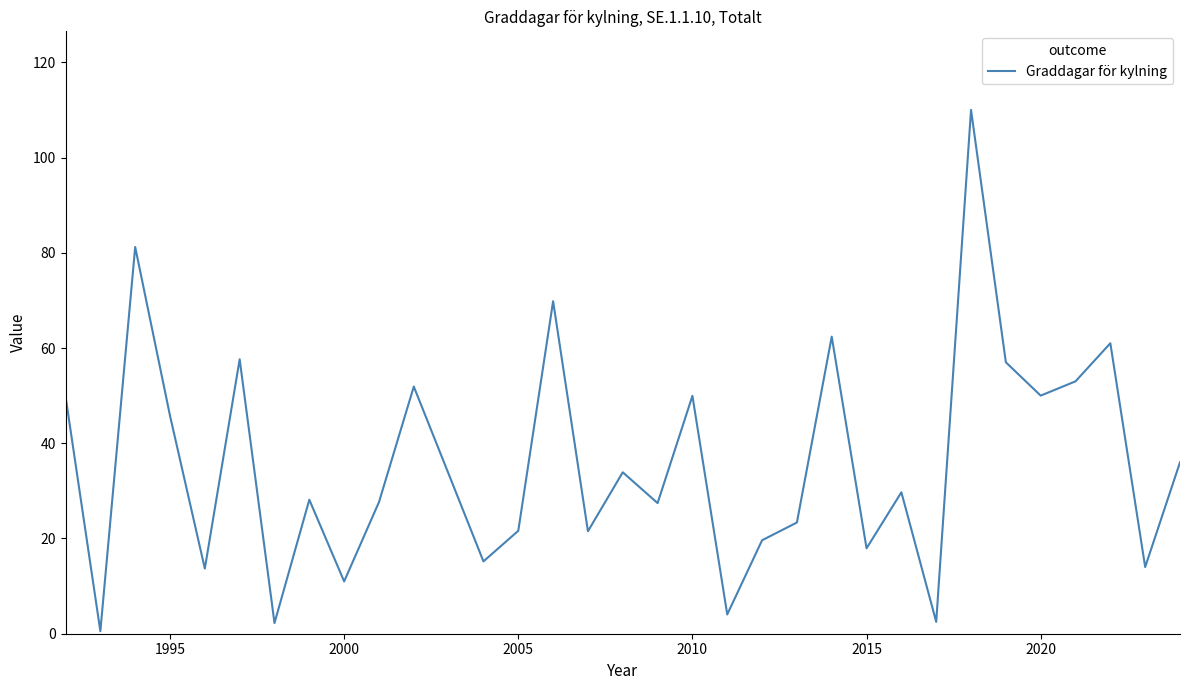

What is the difference between the maximum and minimum values?

109.5